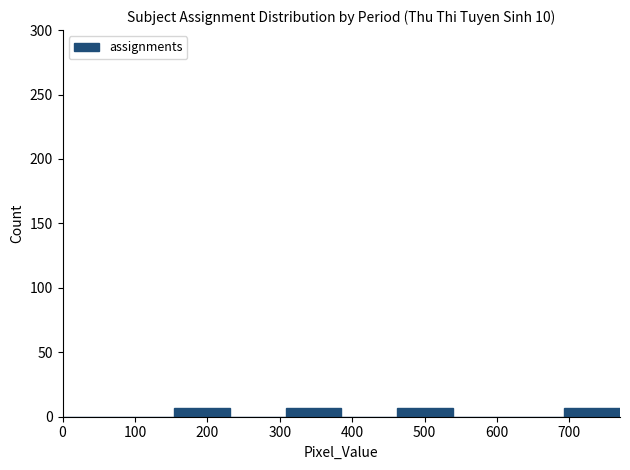

What is the height of the bar covering 154 to 231 on the x-axis? Neither the bar edges nor the heights are printed on the chart, so give them approximately, as read against the axes.

5